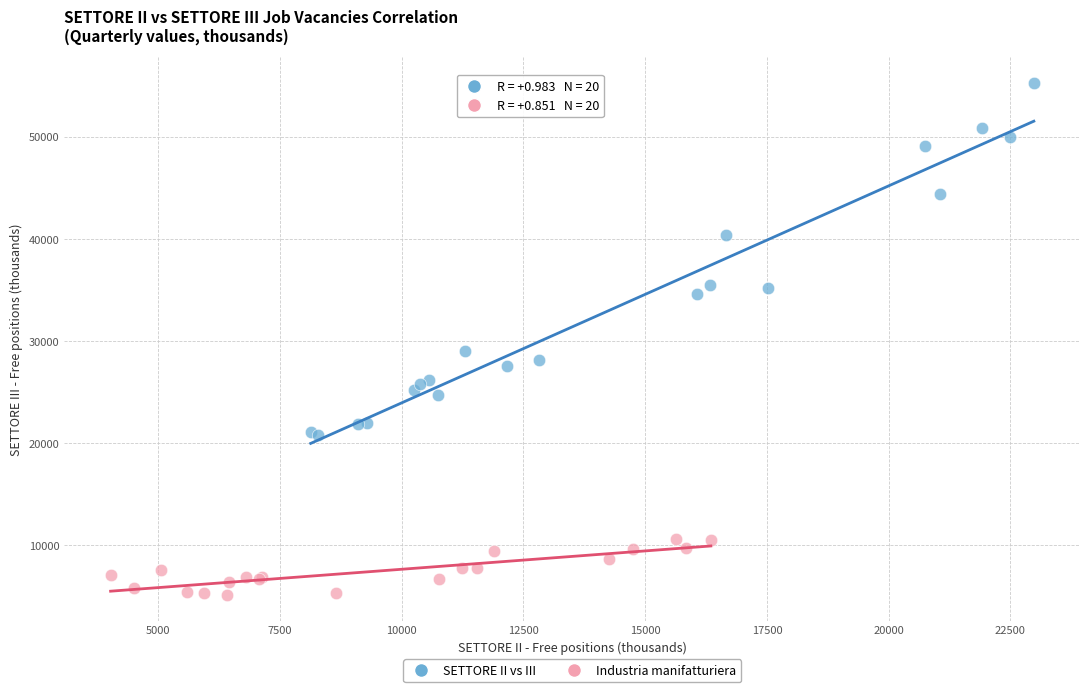

Which series has the widest spread of Y values?

SETTORE II vs III